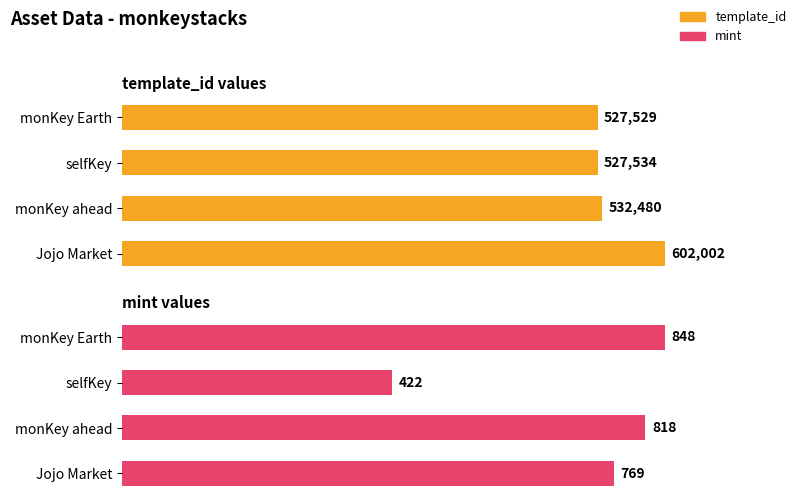

Is it true that mint equals 848 at 0?

True